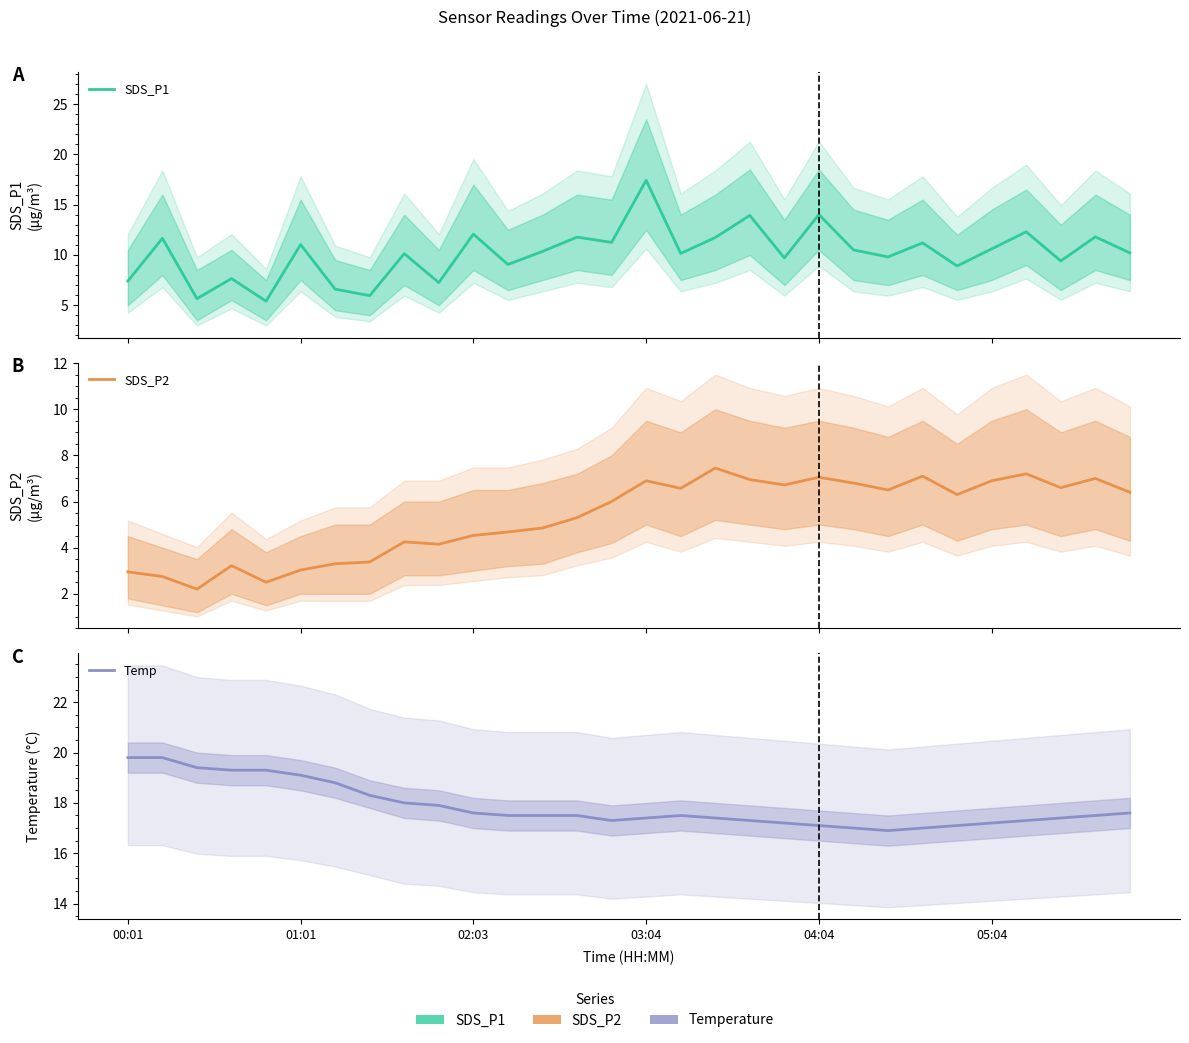

The value of SDS_P1 at 21 is 5.4. True or false?

False